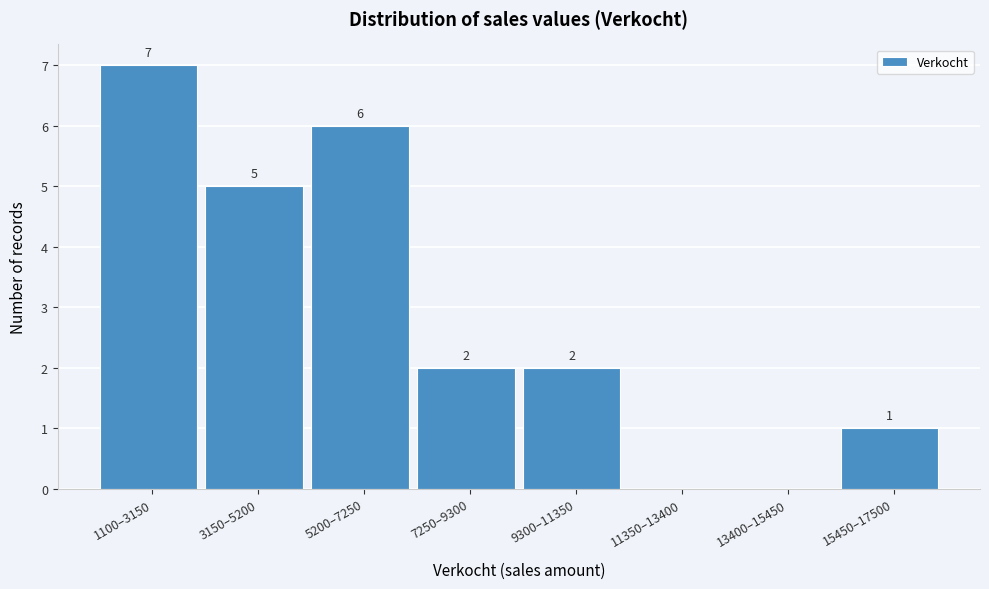

Reading left to right, extract all data points from this chart.

1100–3150=7	3150–5200=5	5200–7250=6	7250–9300=2	9300–11350=2	11350–13400=0	13400–15450=0	15450–17500=1